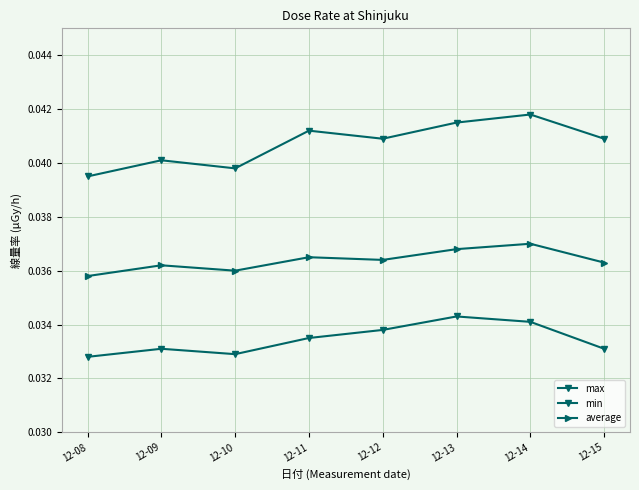

The min series shows 0.0 at 12-08. True or false?

True